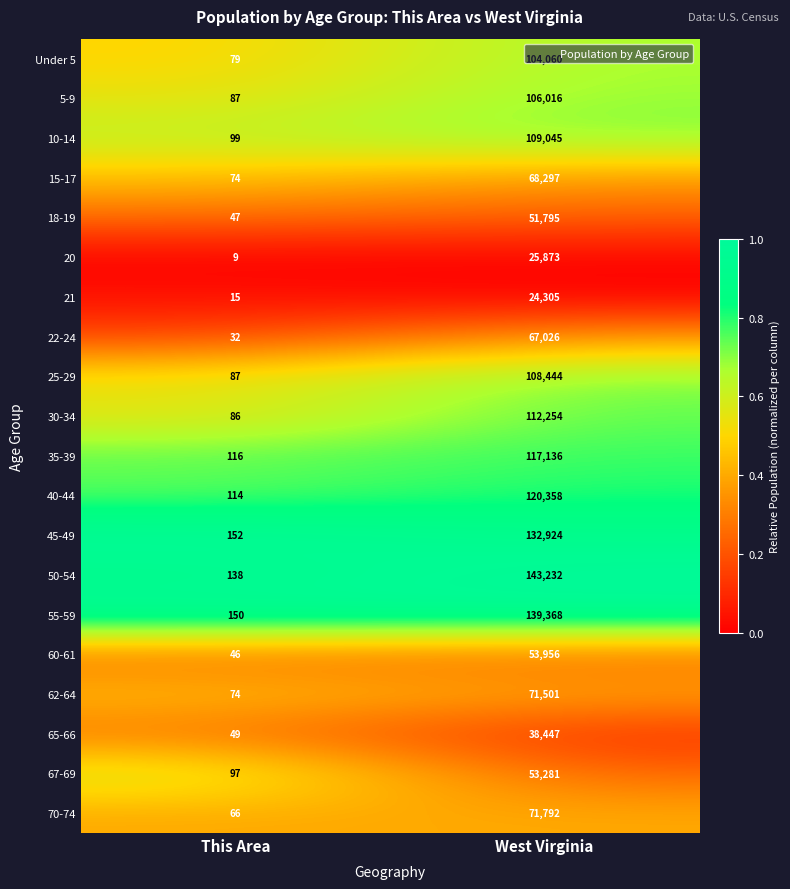

Is it true that 22-24 equals 24639 at West Virginia?

False